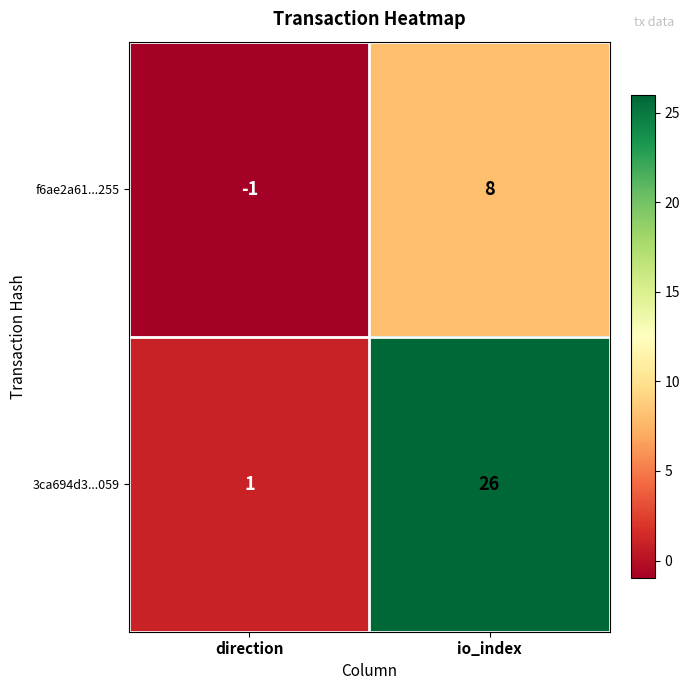

Where is 3ca694d3...059 nearest to the value 13?

direction